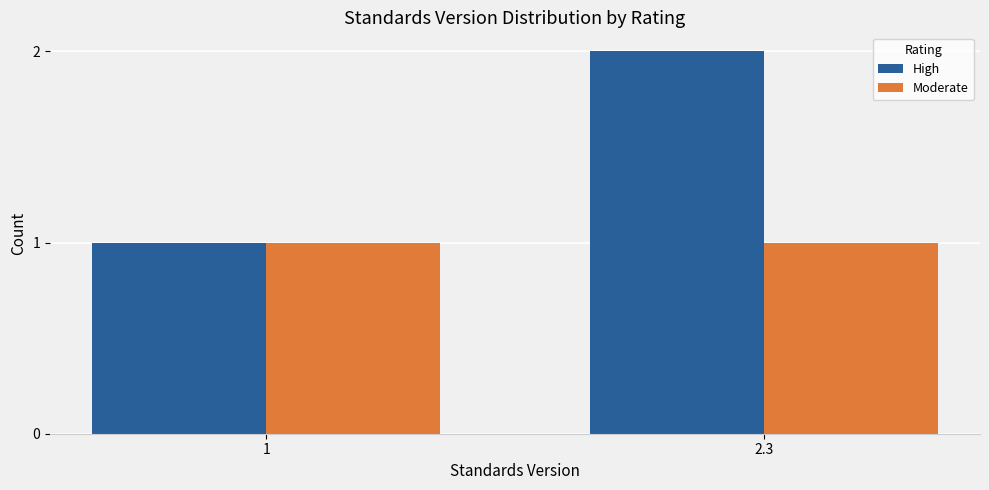

What is the label of the 1st bar from the left?

1